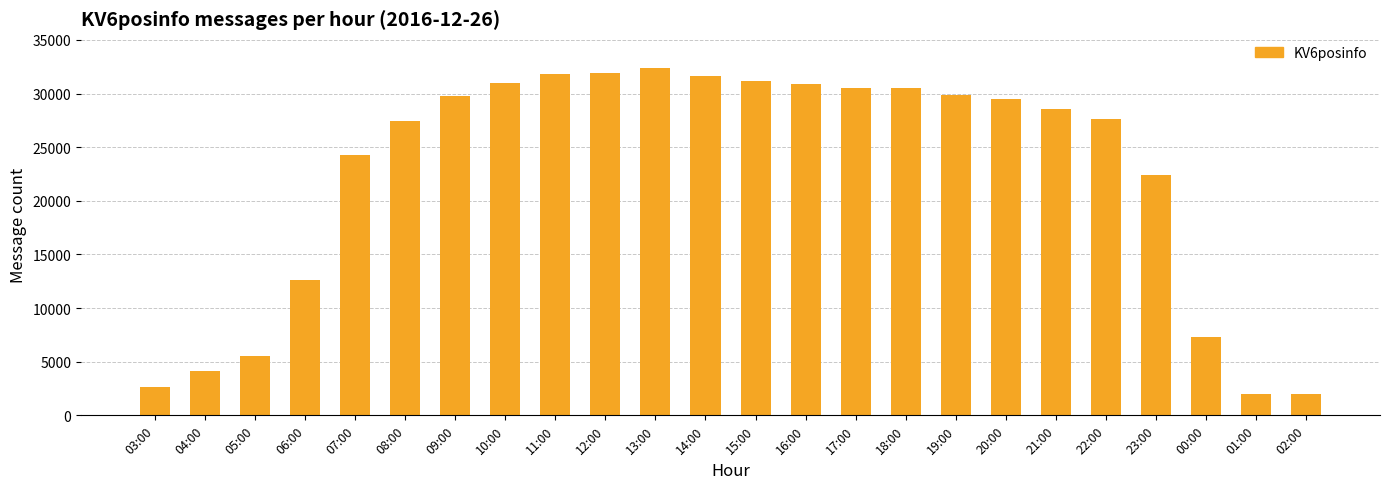

What is the difference between the maximum and minimum values?

30427